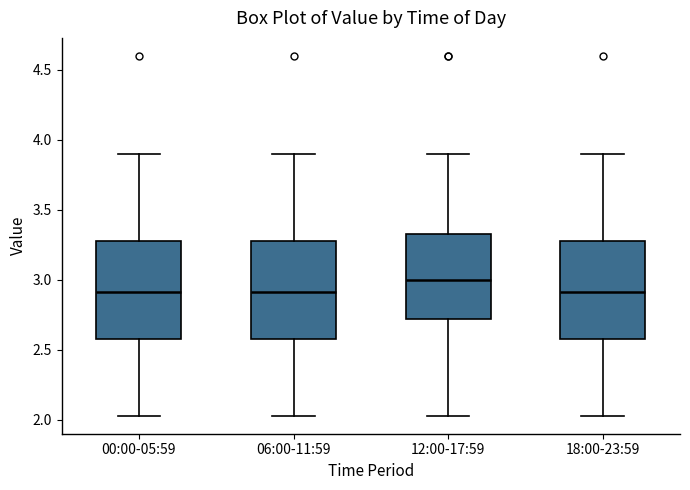

Which box has the highest median line?

12:00-17:59